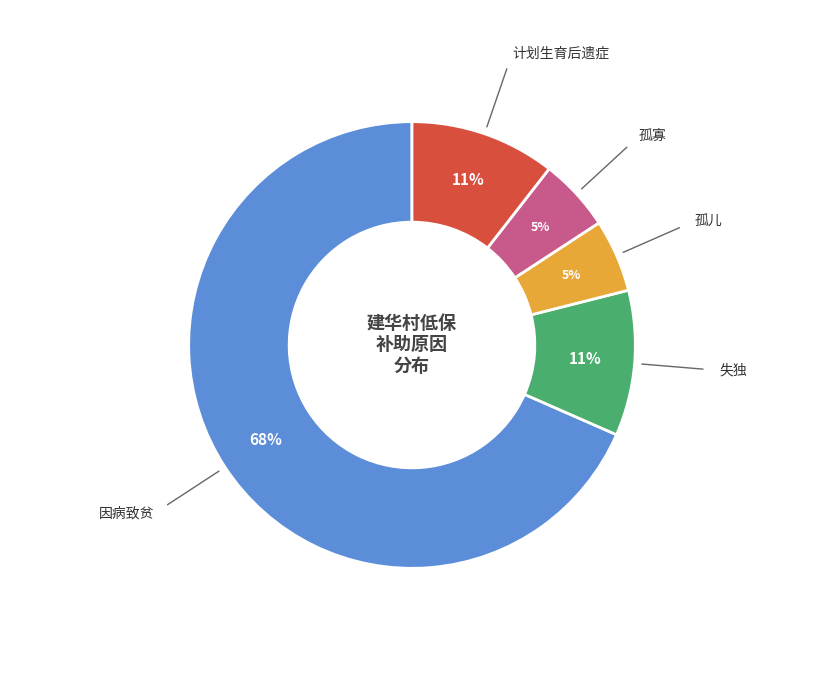

Is there any slice that represents more than half of the pie?

Yes